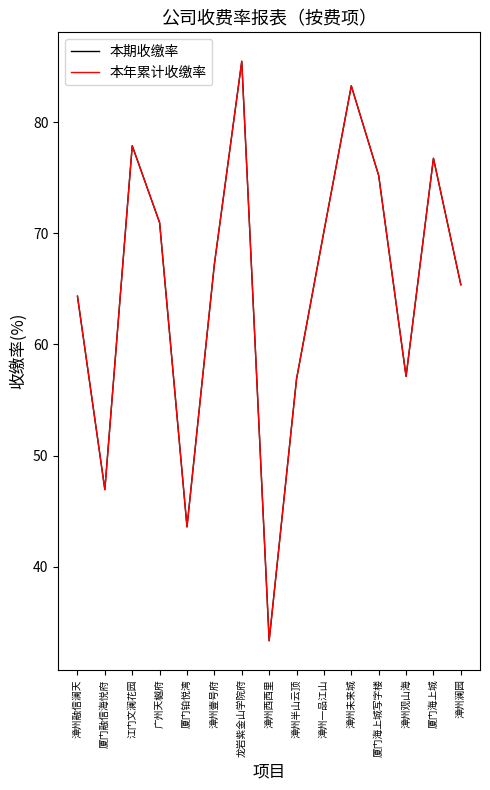

Does the chart display data point markers on the line(s)?

No